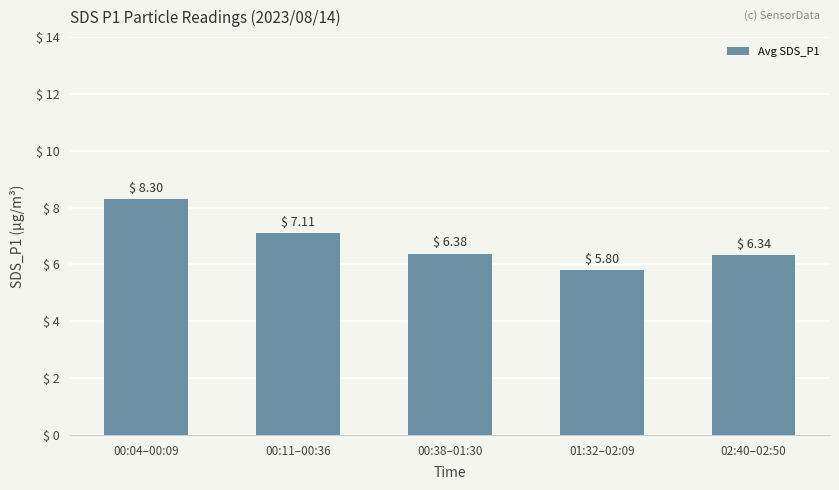

Read the value at 01:32–02:09.

5.8